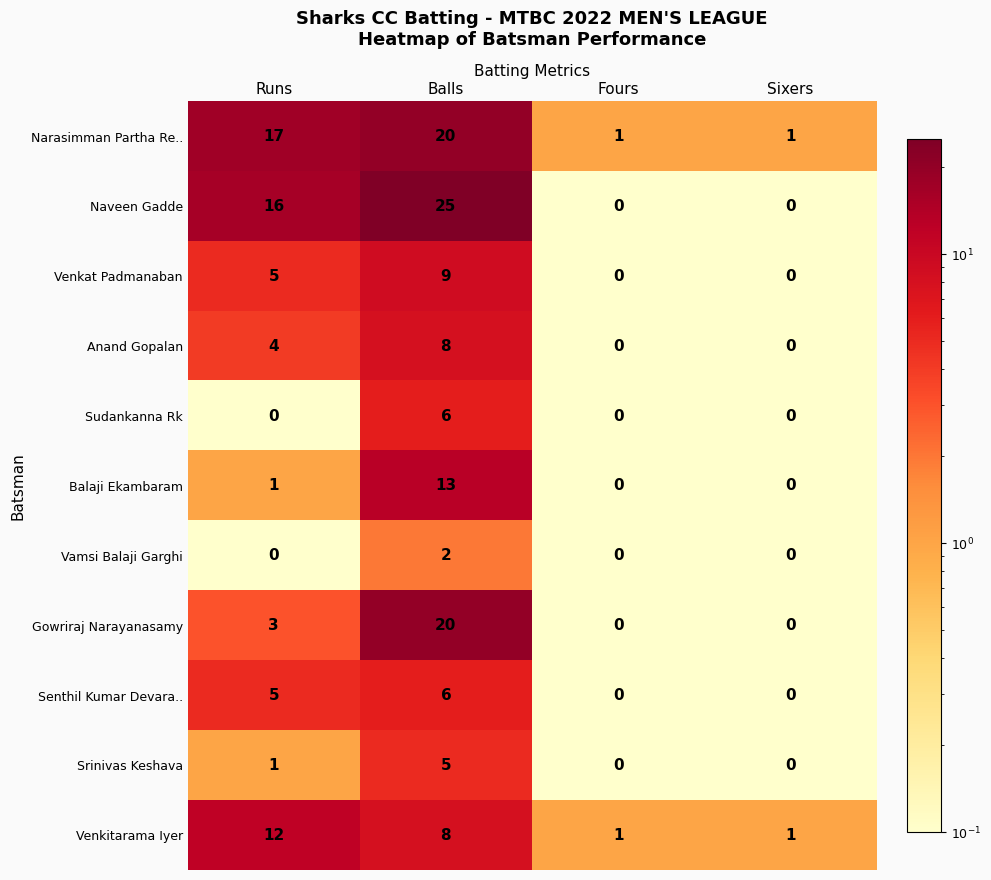

What is the sum of all Narasimman Partha Re.. values?

39